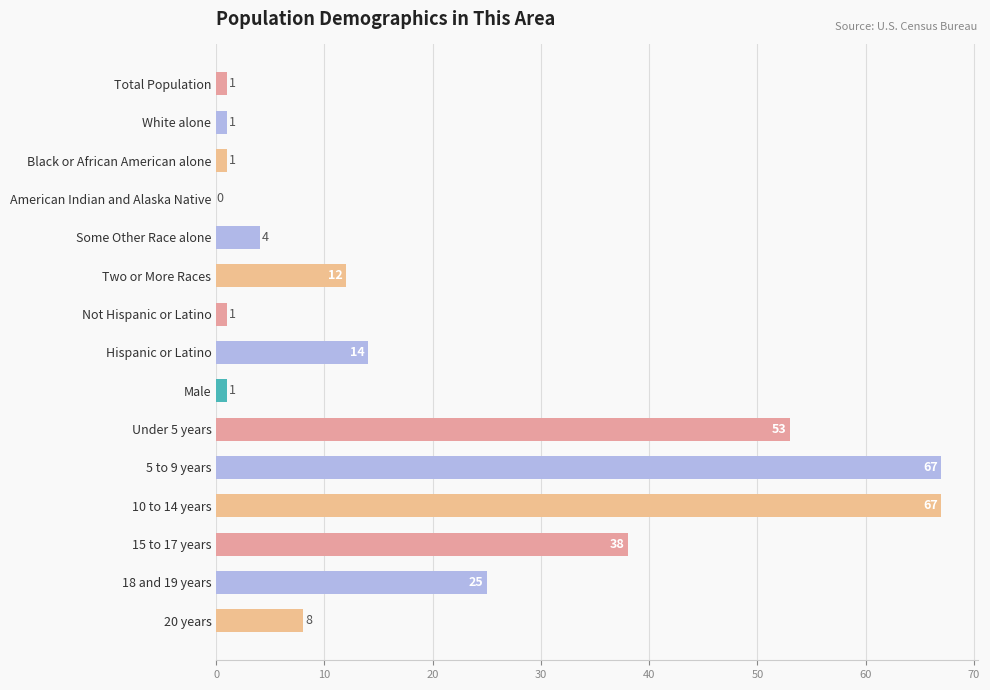

What is the change in value from American Indian and Alaska Native to 18 and 19 years?

+25